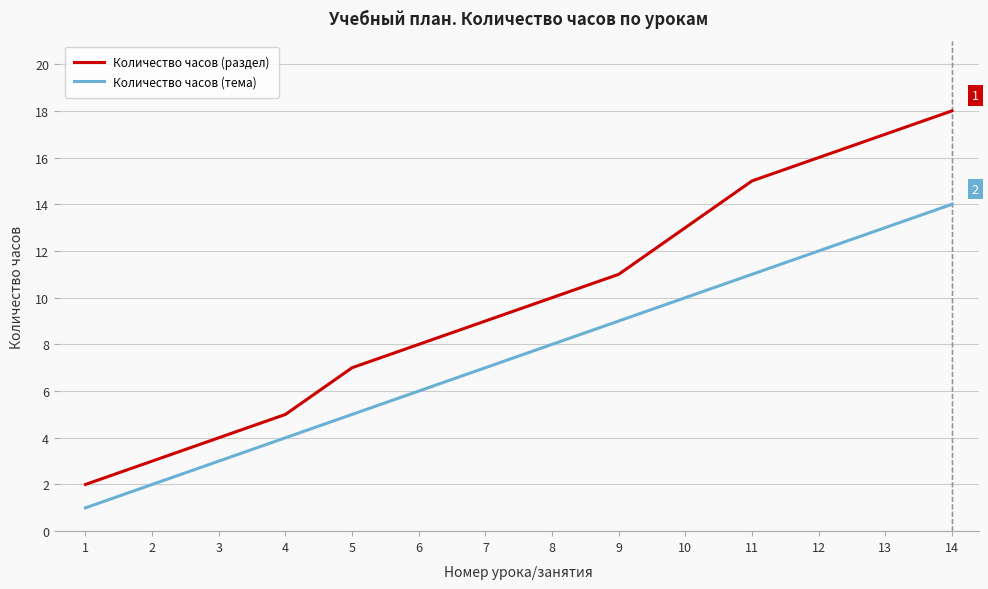

Reading right to left, what are all the values shown in this chart?

Количество часов (раздел): 14=18	13=17	12=16	11=15	10=13	9=11	8=10	7=9	6=8	5=7	4=5	3=4	2=3	1=2
Количество часов (тема): 14=14	13=13	12=12	11=11	10=10	9=9	8=8	7=7	6=6	5=5	4=4	3=3	2=2	1=1